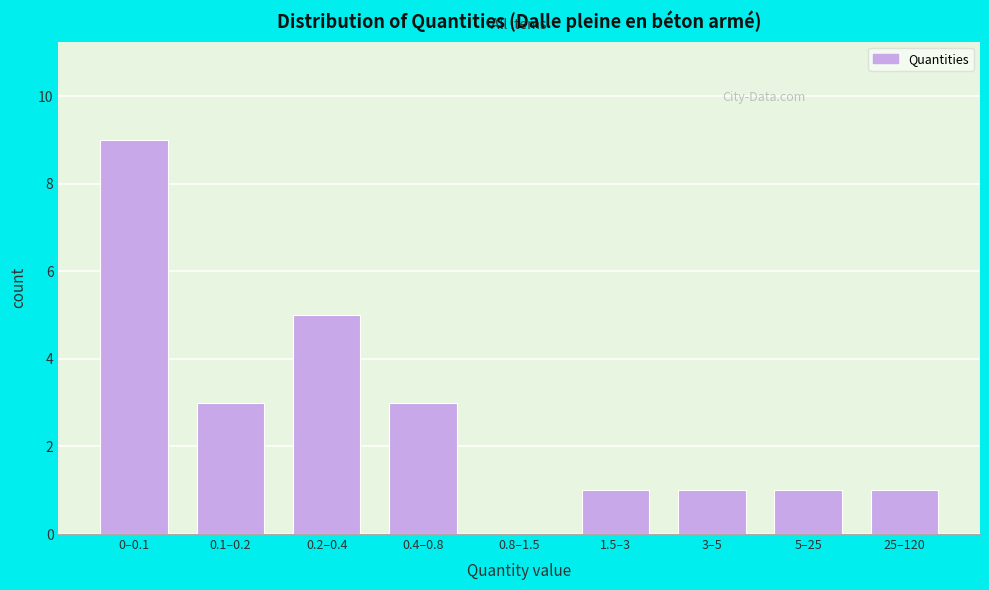

Reading right to left, transcribe all the data shown in this chart.

25–120=1	5–25=1	3–5=1	1.5–3=1	0.8–1.5=0	0.4–0.8=3	0.2–0.4=5	0.1–0.2=3	0–0.1=9